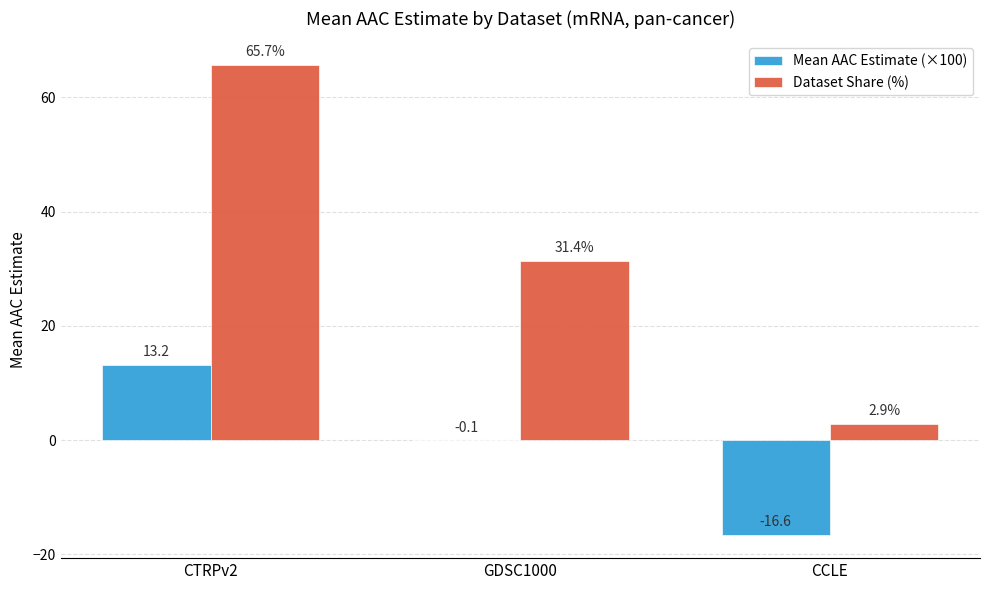

Which category has the highest value across all series?

CTRPv2